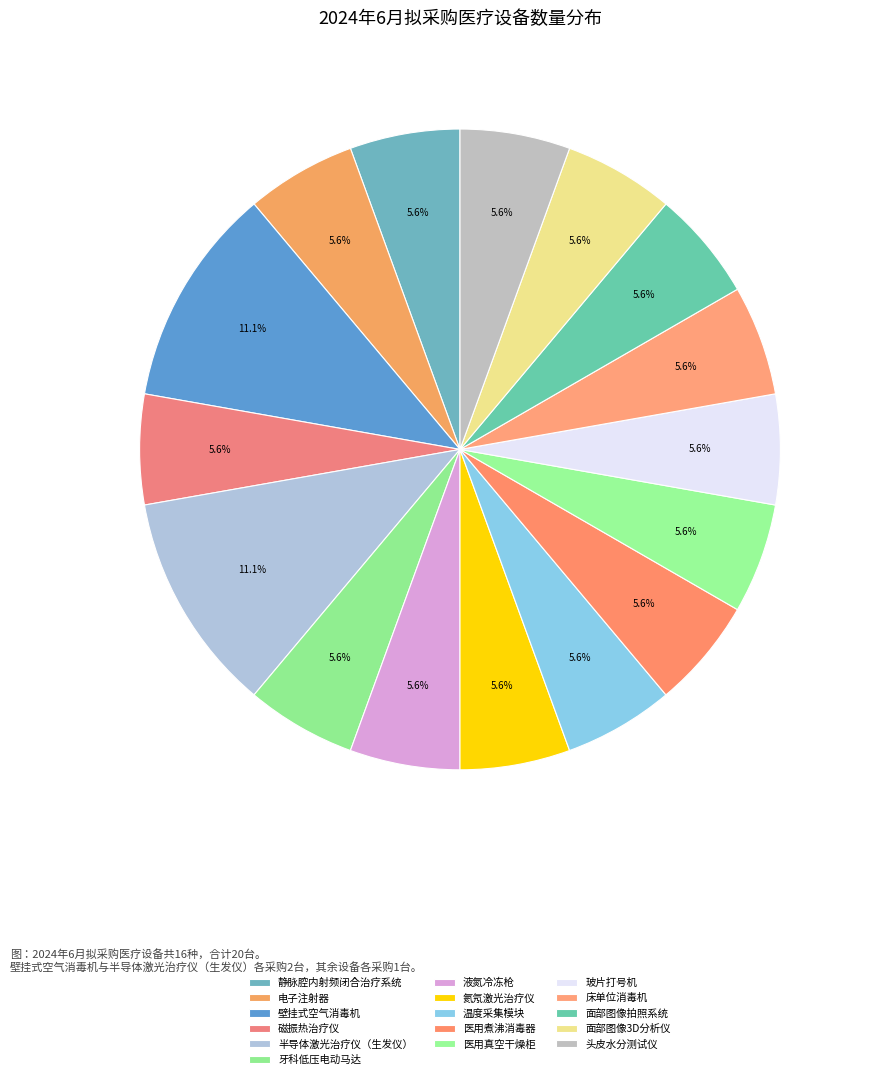

Rank the categories by value from highest to lowest.

壁挂式空气消毒机, 半导体激光治疗仪（生发仪）, 静脉腔内射频闭合治疗系统, 电子注射器, 磁振热治疗仪, 牙科低压电动马达, 液氮冷冻枪, 氦氖激光治疗仪, 温度采集模块, 医用煮沸消毒器, 医用真空干燥柜, 玻片打号机, 床单位消毒机, 面部图像拍照系统, 面部图像3D分析仪, 头皮水分测试仪